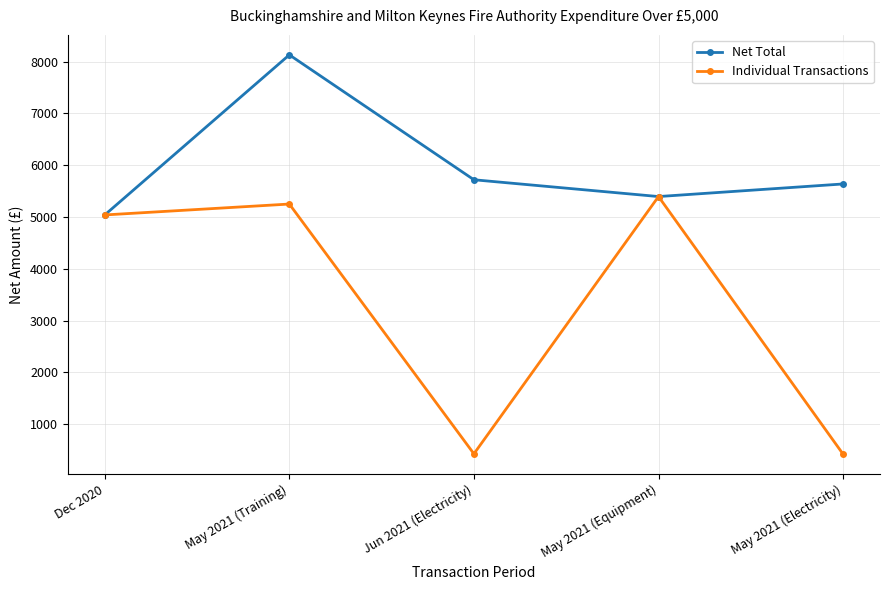

Is it true that Net Total equals 9062.0 at Dec 2020?

False